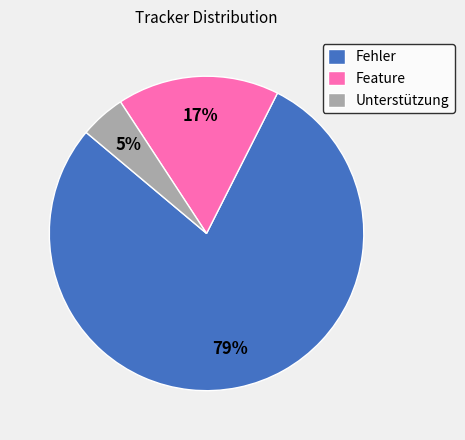

Which slice is the smallest?

Unterstützung